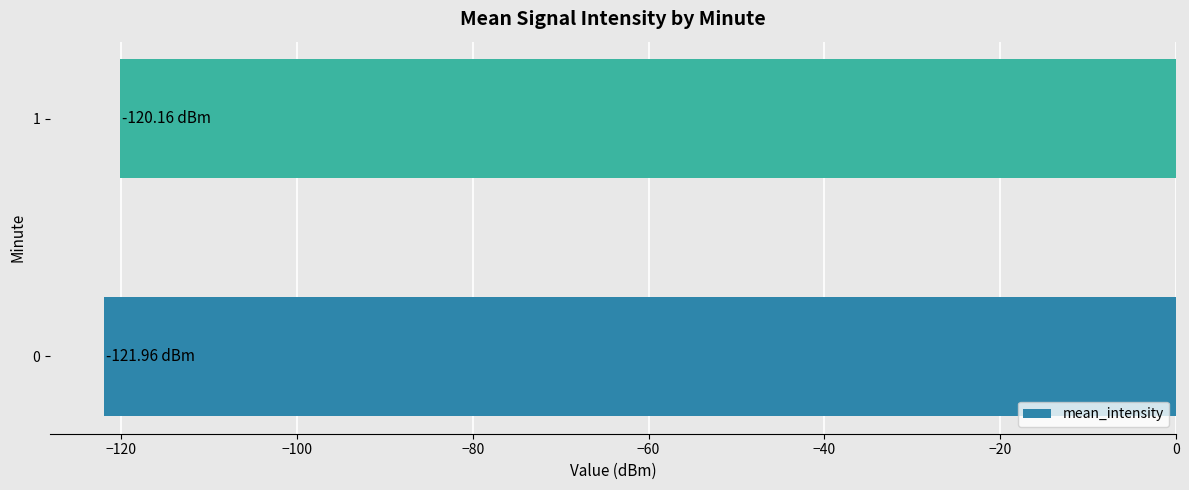

List the labels in order of value, largest first.

1, 0